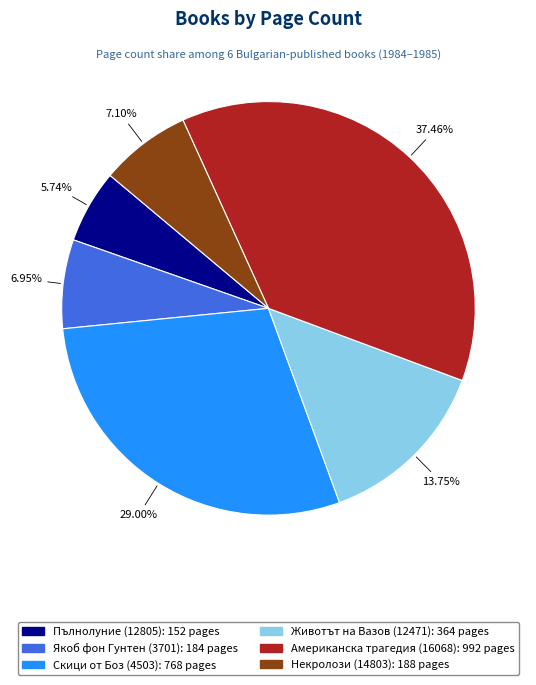

What is the largest slice in the pie chart?

Американска трагедия (16068)